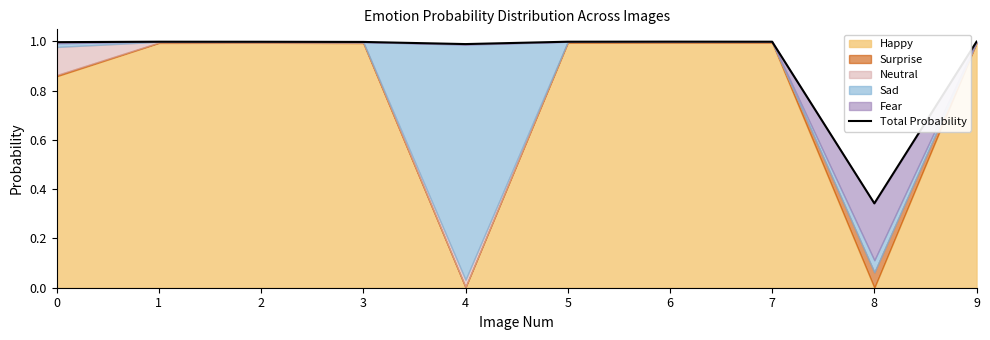

Reading right to left, what are all the values shown in this chart?

1.0	0.3	1.0	1.0	1.0	1.0	1.0	1.0	1.0	1.0